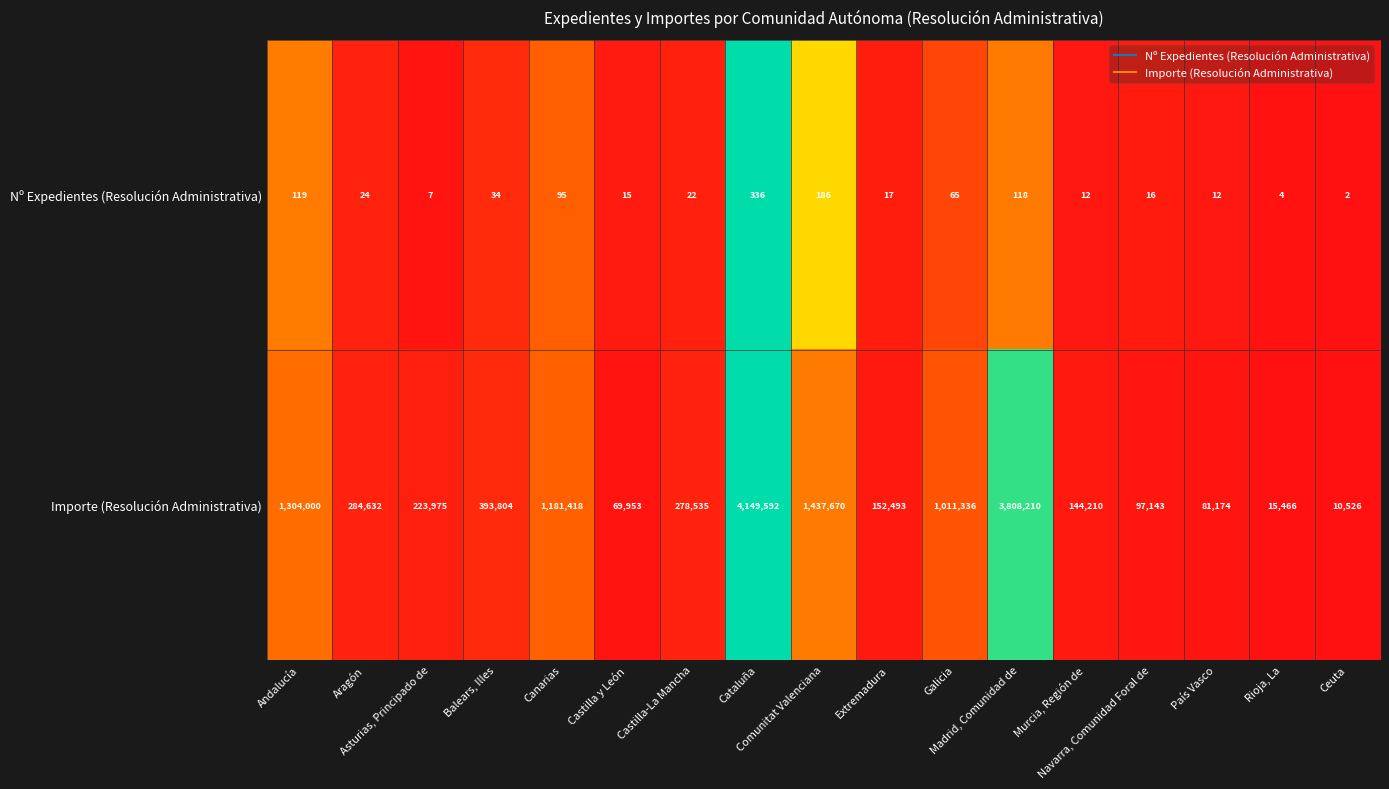

At which category is the sum across all series the highest?

Cataluña